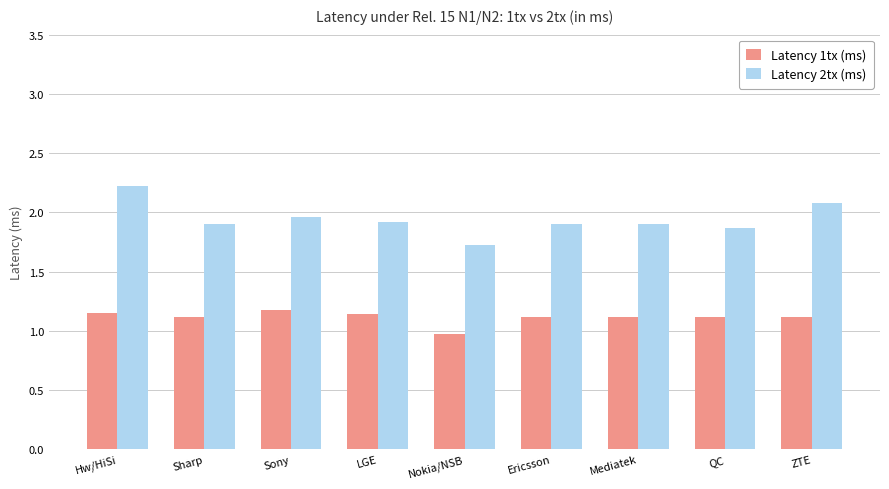

What is the sum of all Latency 1tx (ms) values?

10.0